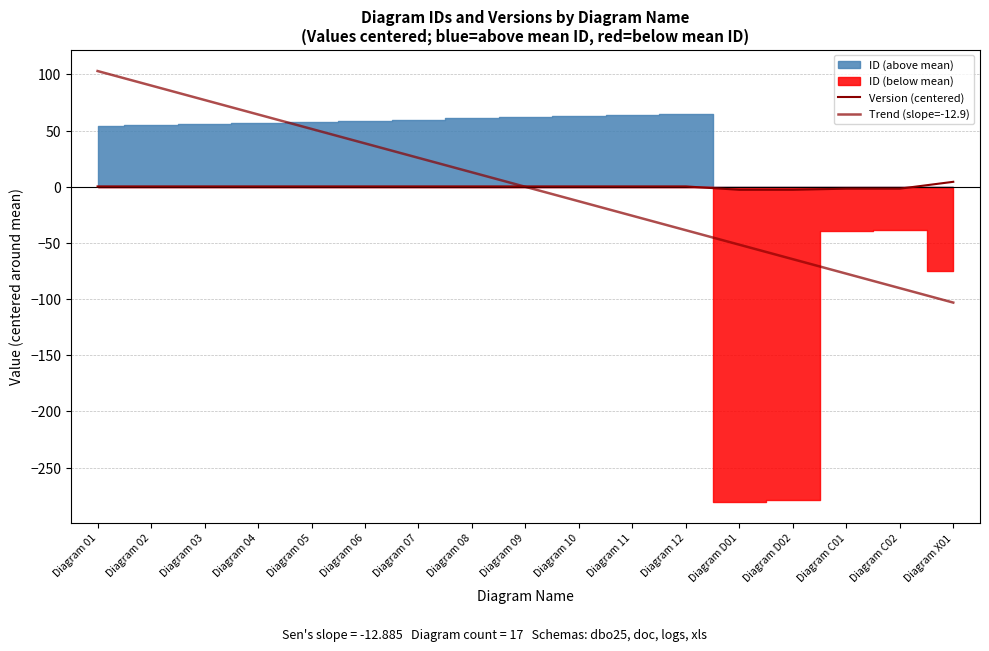

At how many categories does at least one series exceed 101?

1